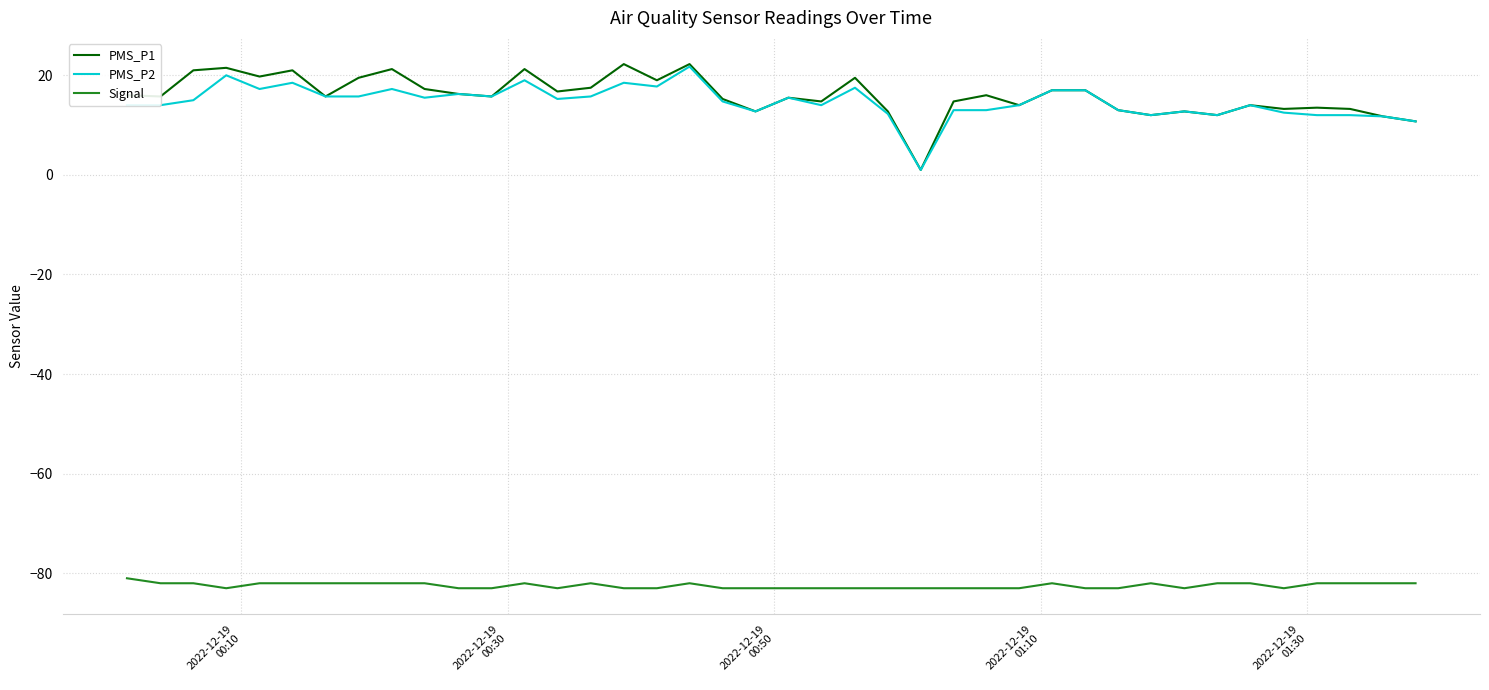

True or false: Signal and PMS_P2 intersect in this chart.

False